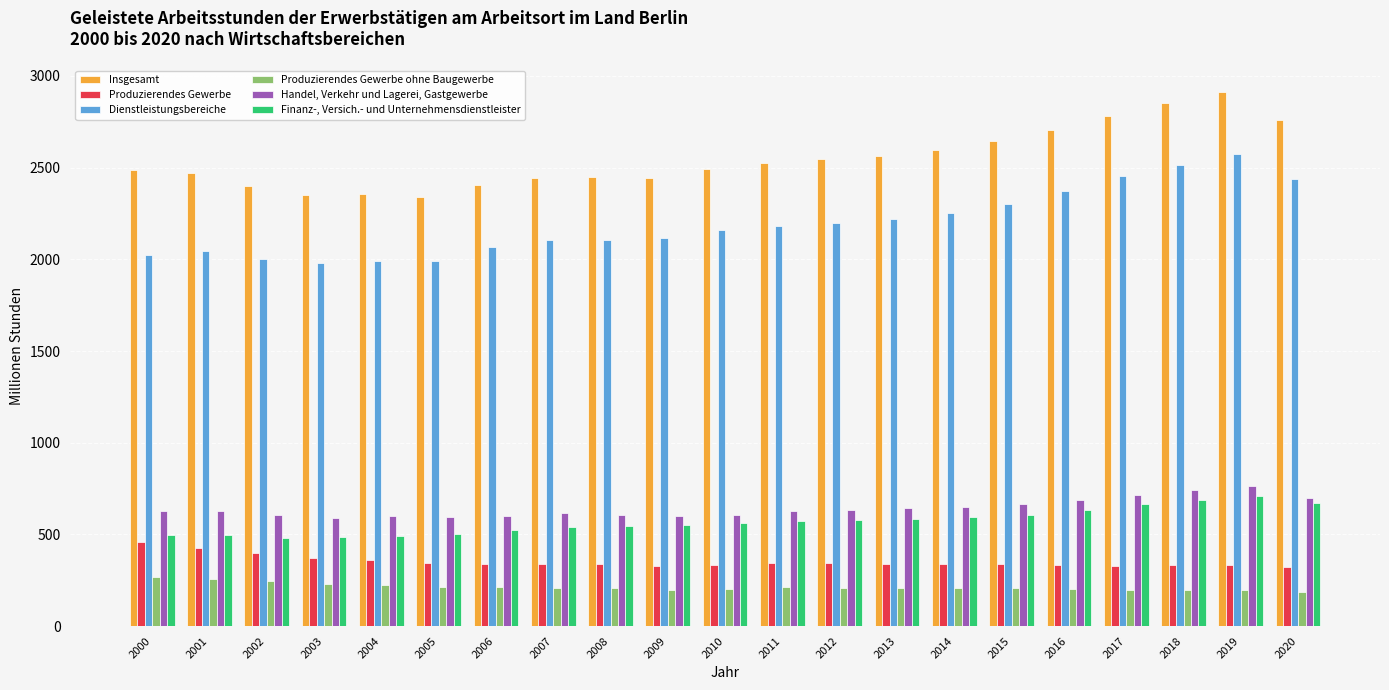

Rank the series by their maximum value, from lowest to highest.

Produzierendes Gewerbe ohne Baugewerbe, Produzierendes Gewerbe, Finanz-, Versich.- und Unternehmensdienstleister, Handel, Verkehr und Lagerei, Gastgewerbe, Dienstleistungsbereiche, Insgesamt